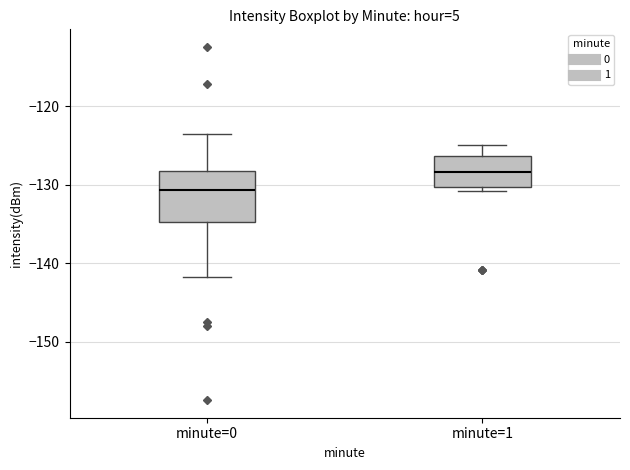

Which box's median line is the lowest?

minute=0